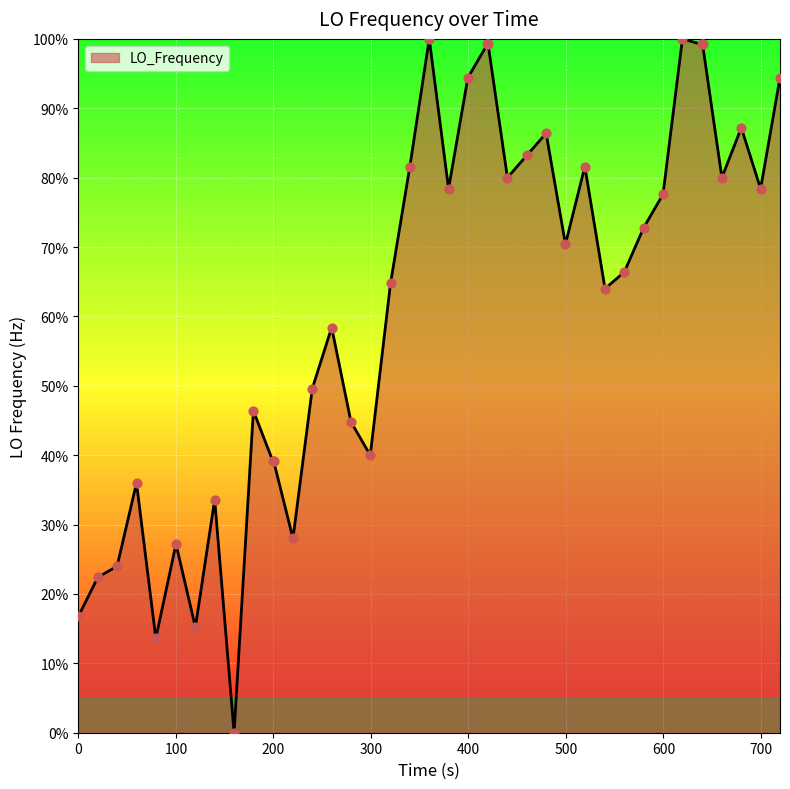

What is the difference between the maximum and minimum values?

100.0